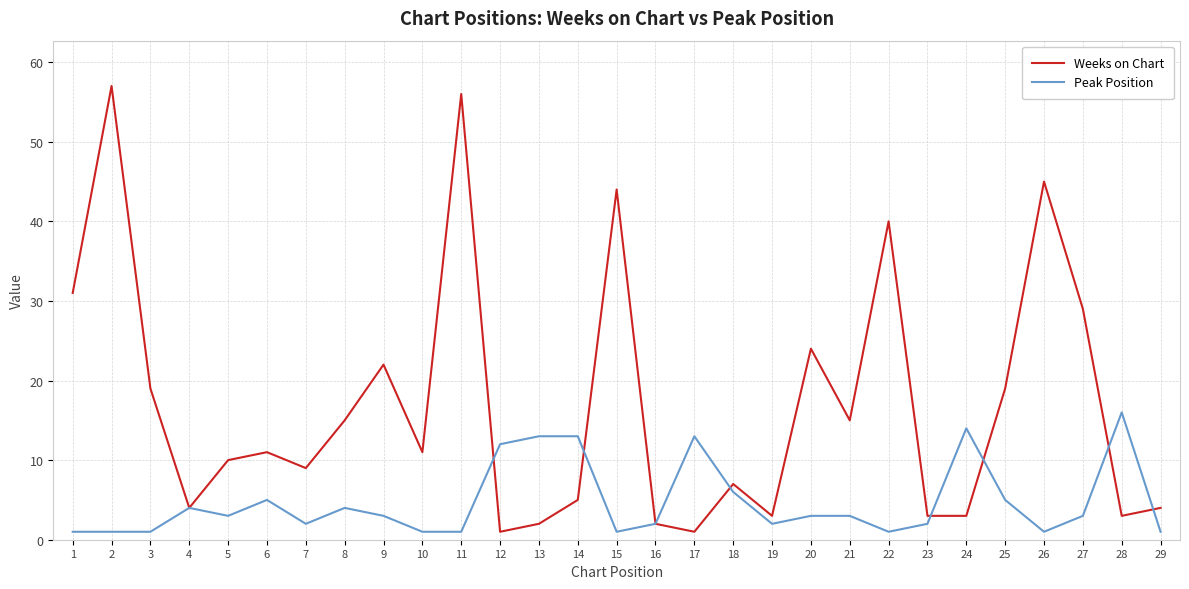

Between 6 and 29, which series saw the biggest shift?

Weeks on Chart